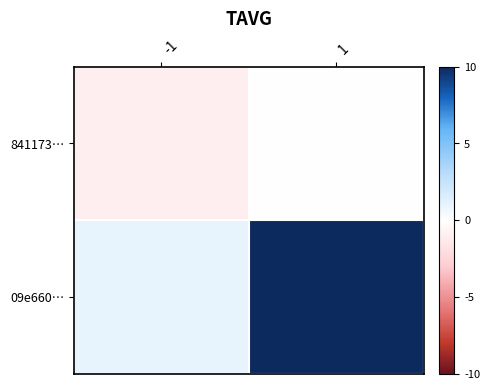

Reading left to right, list all the values displayed in this chart.

841173…: -1=-1	1=0
09e660…: -1=1	1=10